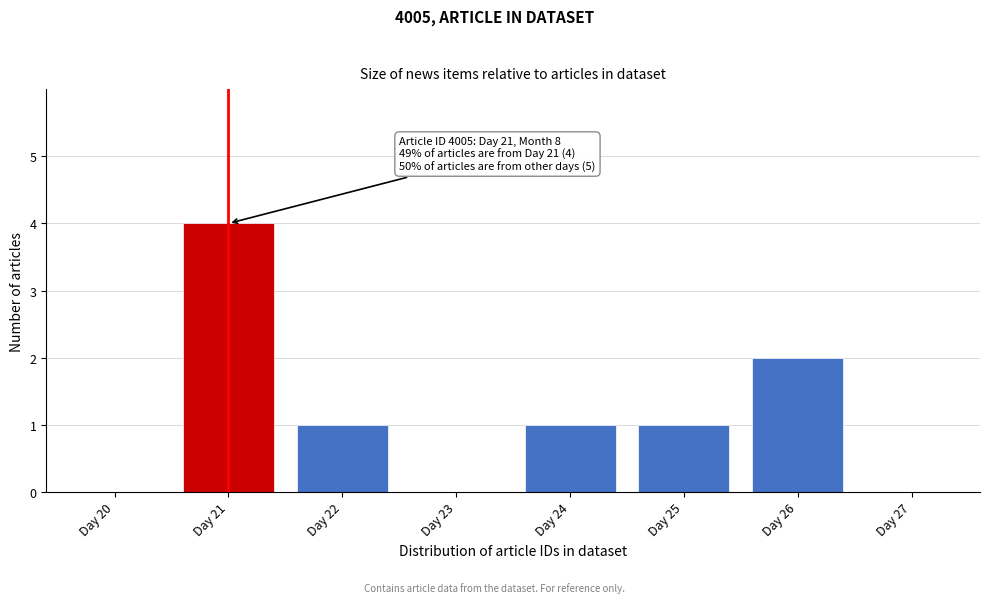

Reading right to left, extract all data points from this chart.

Day 27=0	Day 26=2	Day 25=1	Day 24=1	Day 23=0	Day 22=1	Day 21=4	Day 20=0